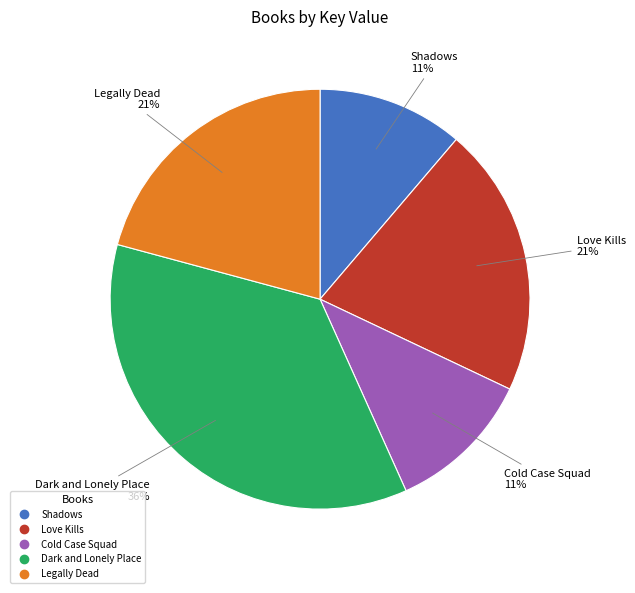

What is the largest slice in the pie chart?

Dark and Lonely Place